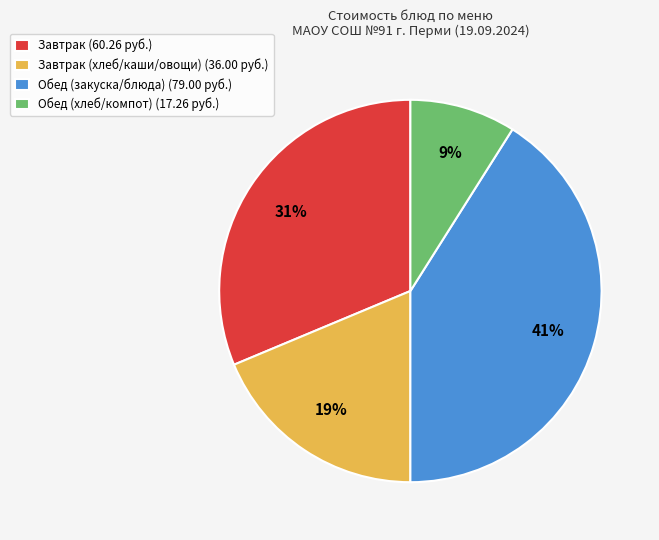

Approximately how many times larger is the value at Завтрак (хлеб/каши/овощи) (36.00 руб.) compared to Завтрак (60.26 руб.)?

0.6